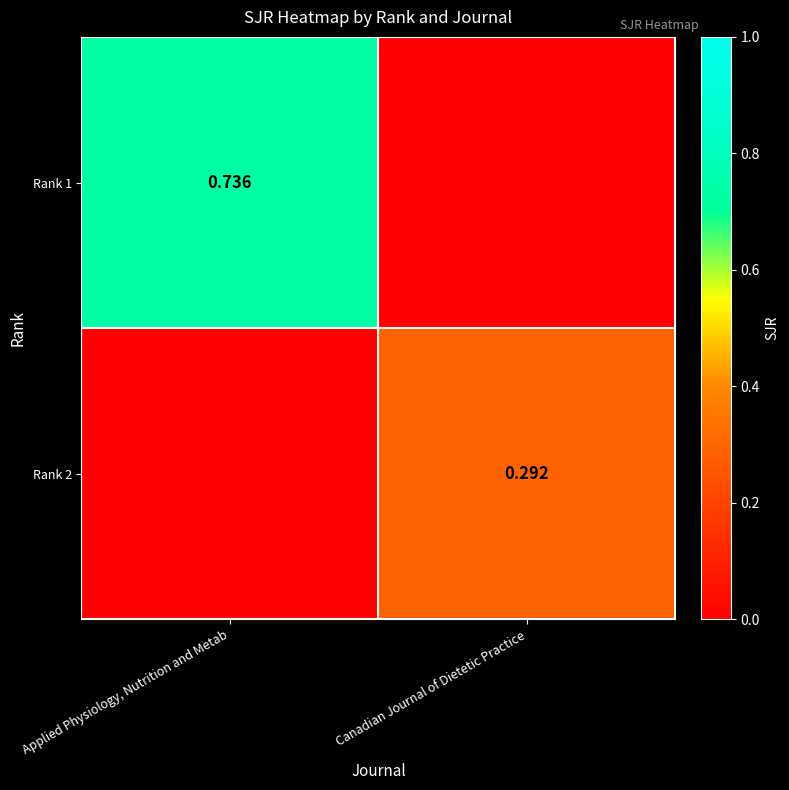

Is the value of Rank 2 at Applied Physiology, Nutrition and Metab greater than the value of Rank 1 at Canadian Journal of Dietetic Practice?

No